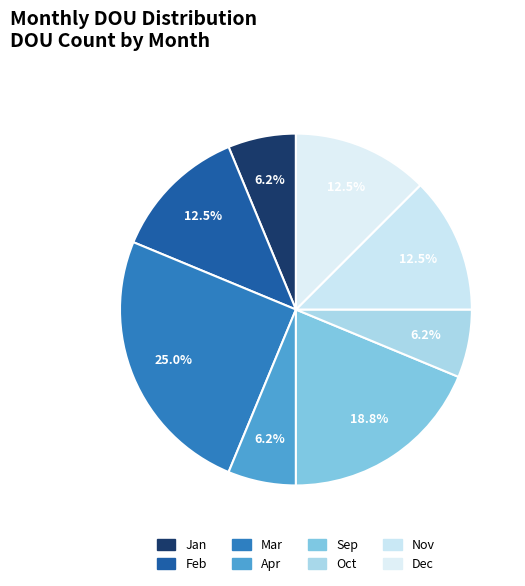

The Sep slice represents 19% of the pie. True or false?

True